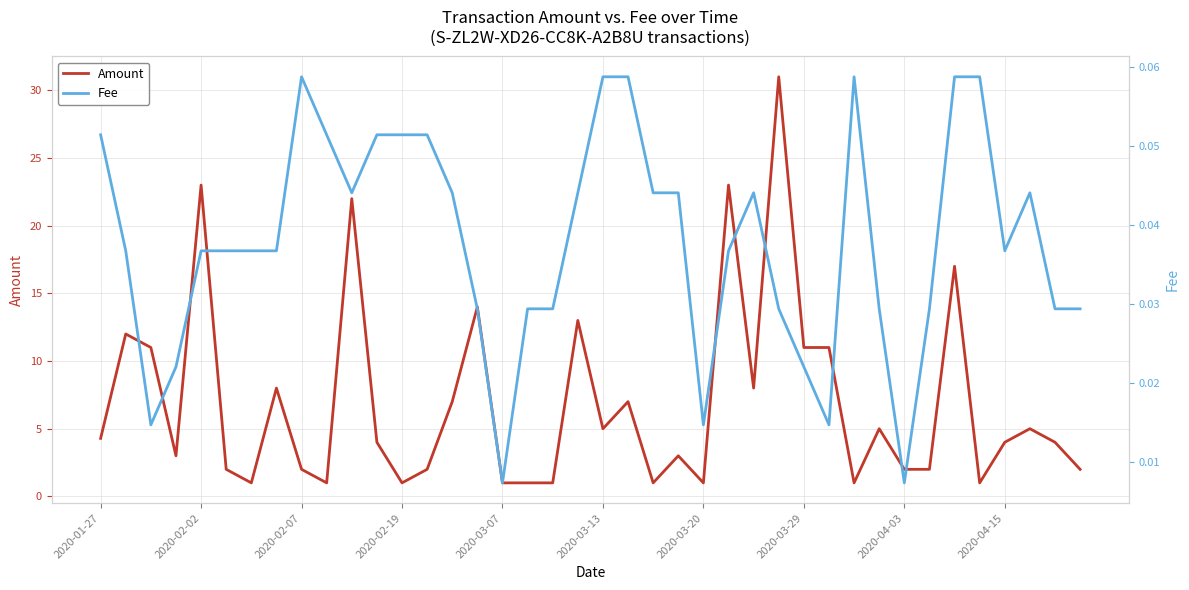

True or false: Amount has a value of 4.0 at 2020-04-15.

True